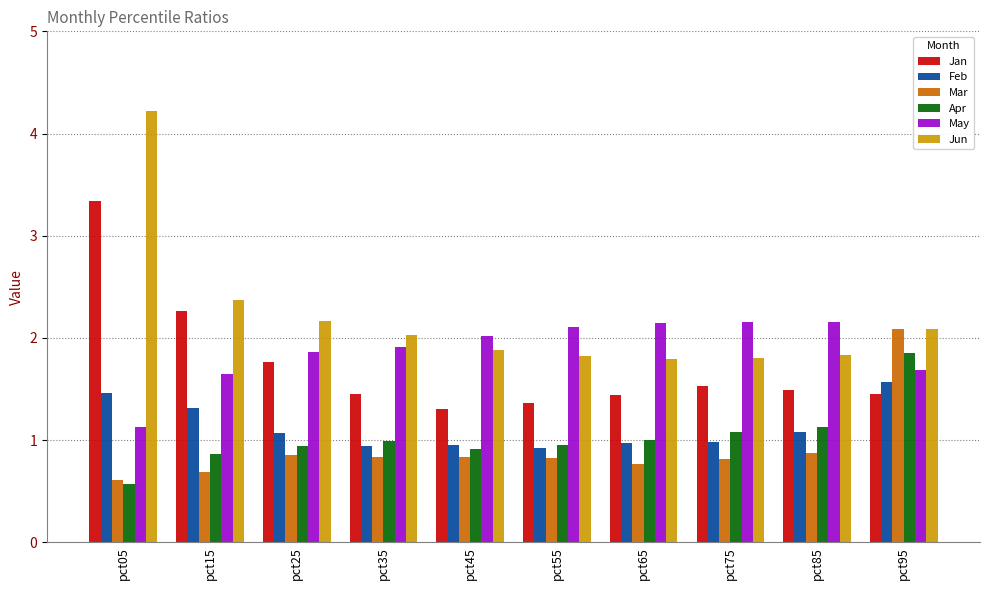

At how many categories does at least one series exceed 2?

10